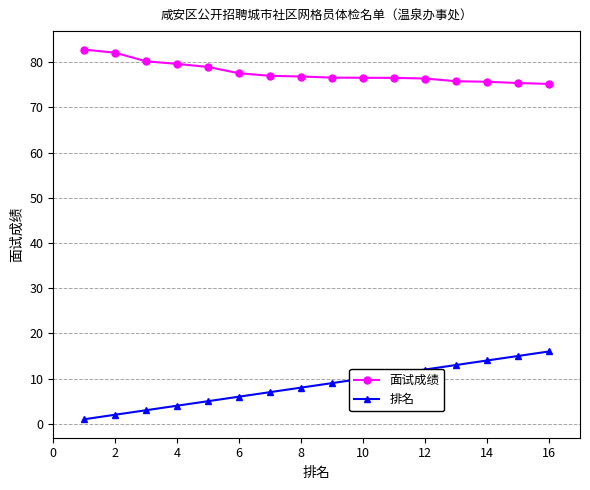

True or false: 排名 has more than 2 points higher than both neighbors.

False